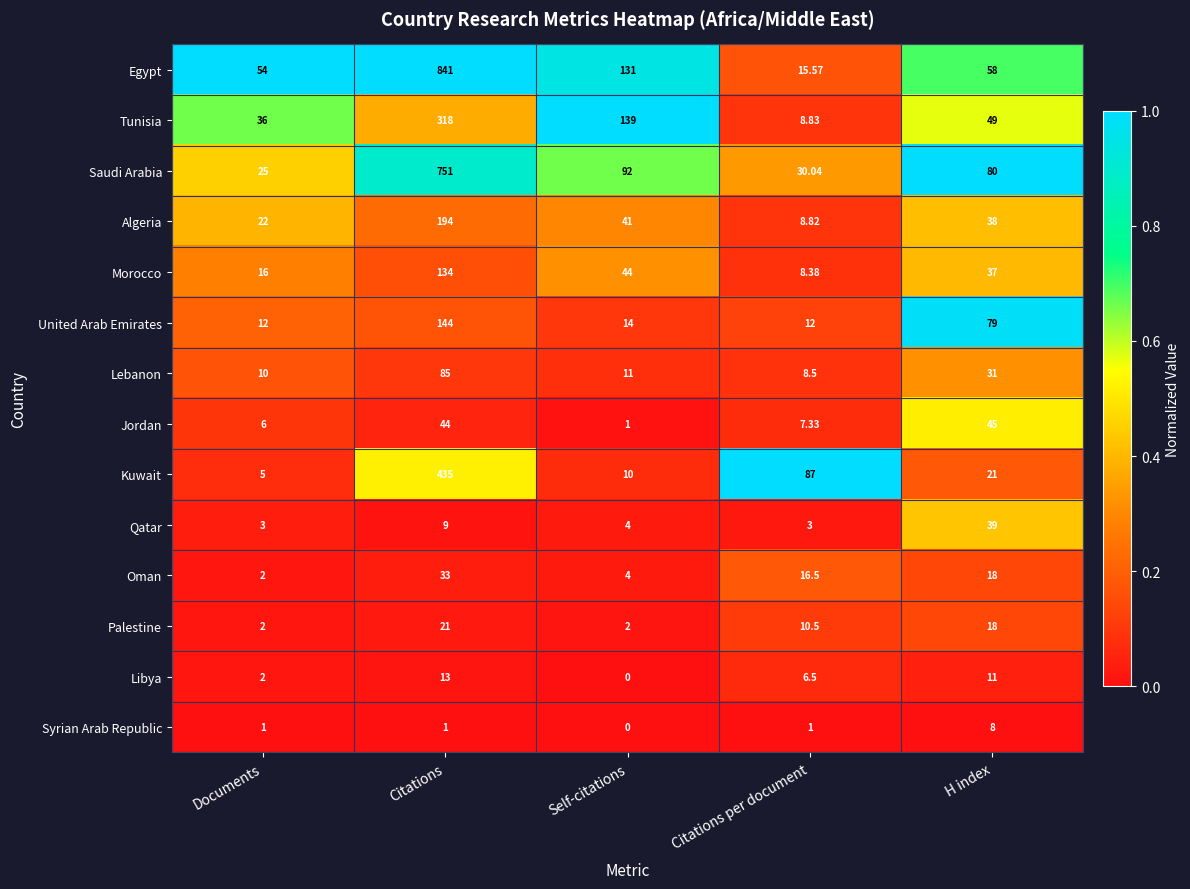

Rank the categories by Oman value from lowest to highest.

Documents, Self-citations, Citations per document, H index, Citations